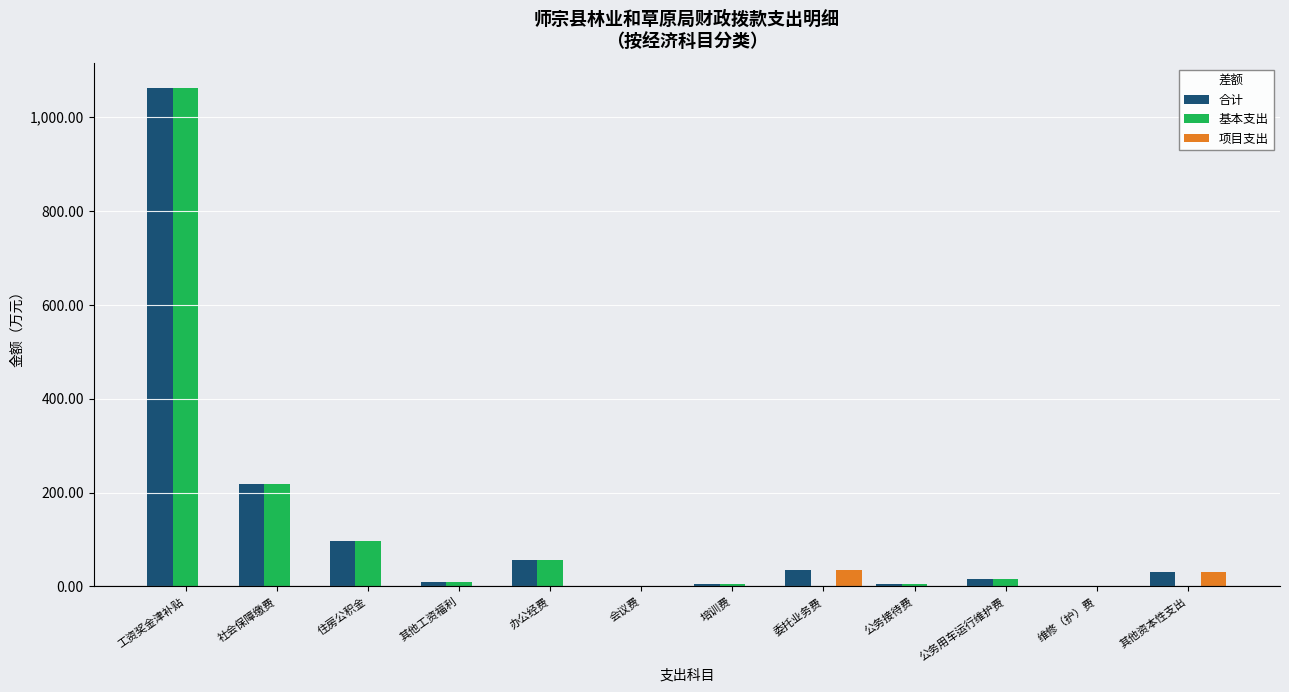

How many groups of bars are there?

12